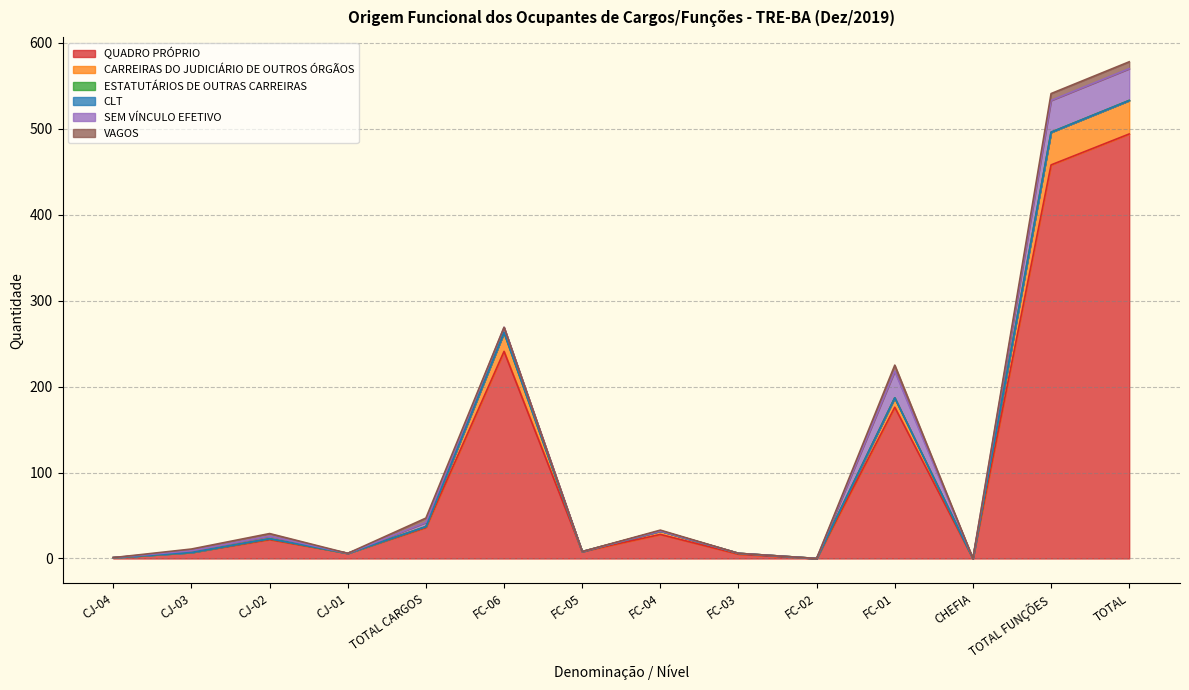

What are all the series names shown in the legend?

QUADRO PRÓPRIO, CARREIRAS DO JUDICIÁRIO DE OUTROS ÓRGÃOS, ESTATUTÁRIOS DE OUTRAS CARREIRAS, CLT, SEM VÍNCULO EFETIVO, VAGOS